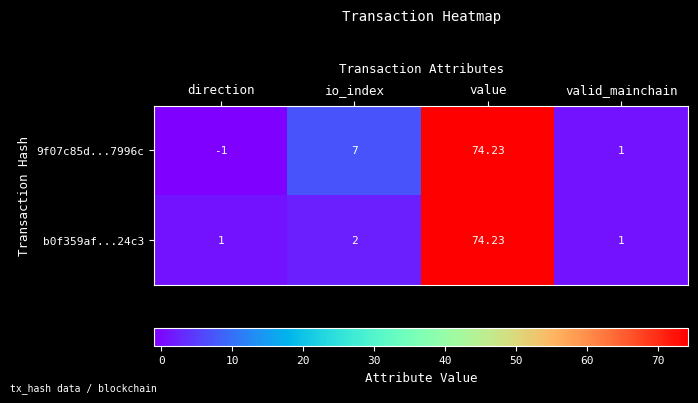

Where is b0f359af...24c3 nearest to the value 37?

io_index